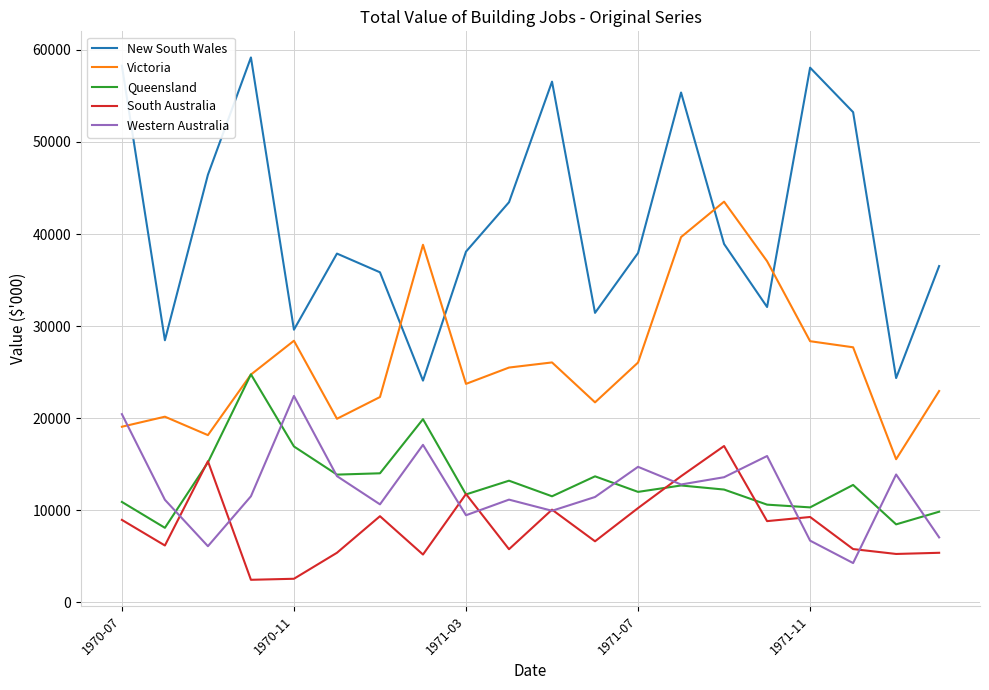

Which series has the largest total across all categories?

New South Wales